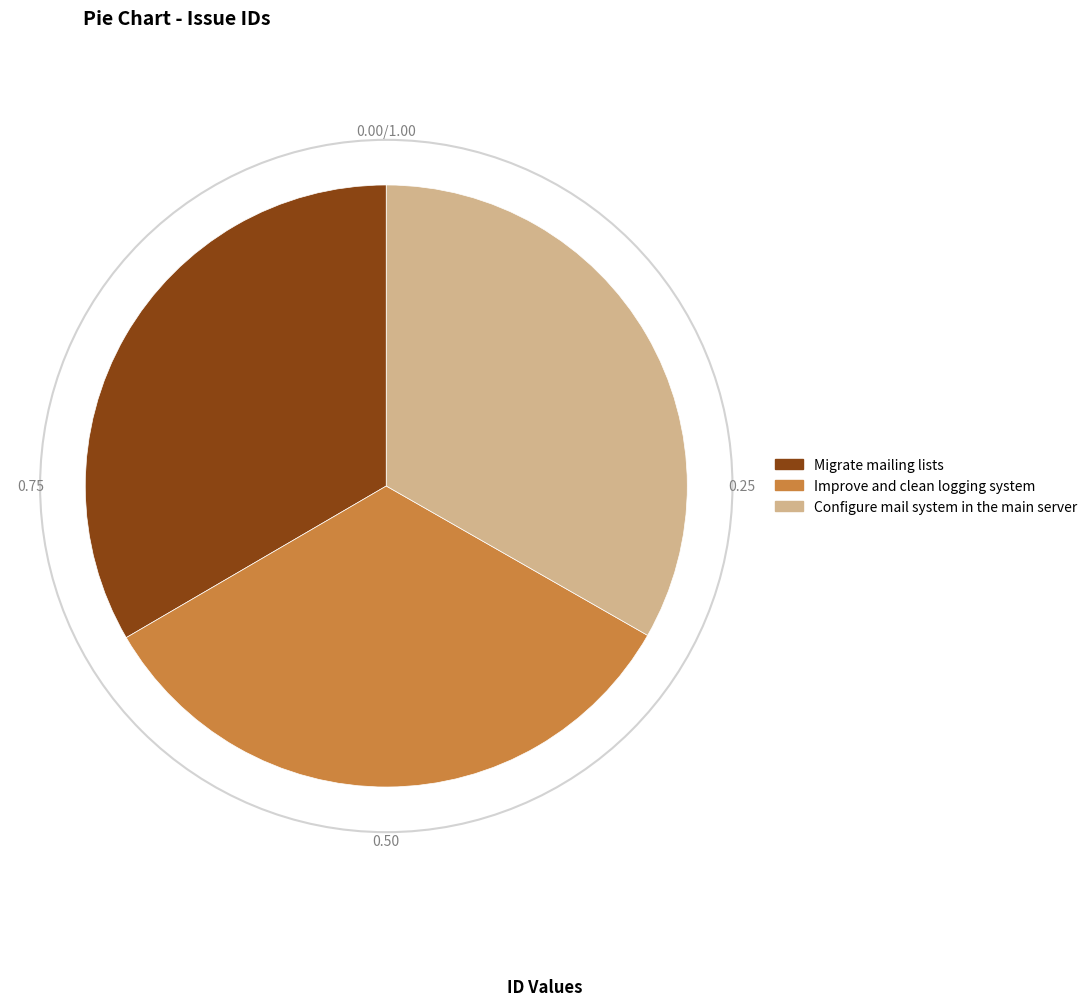

How many segments does this pie chart have?

3